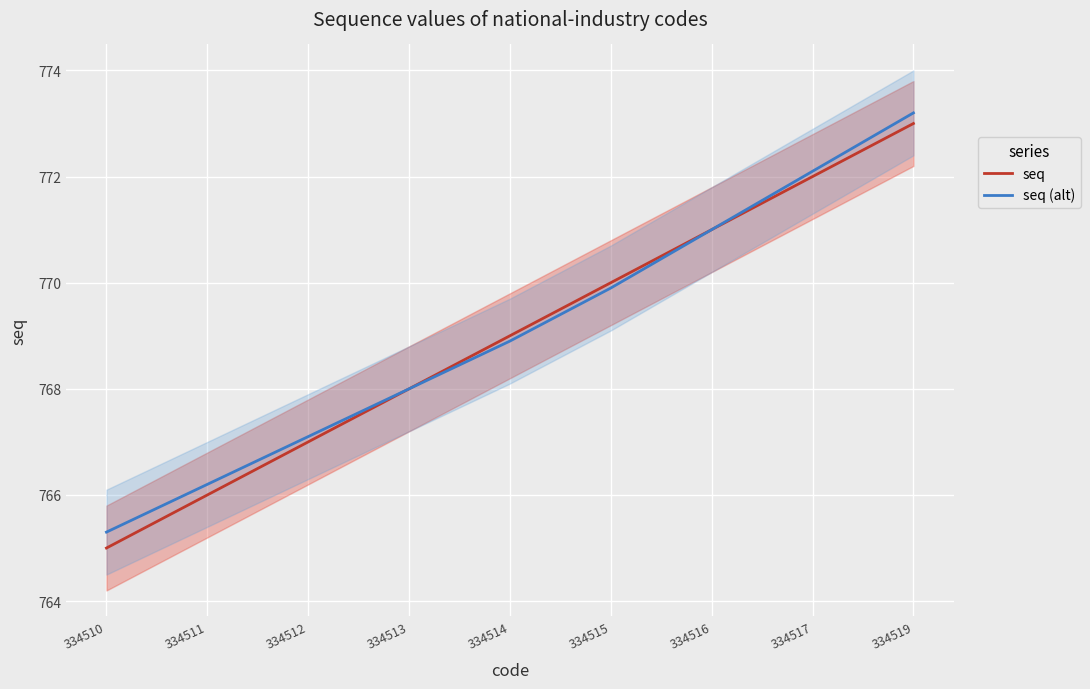

What is the total value across all series at 334510?

1530.3